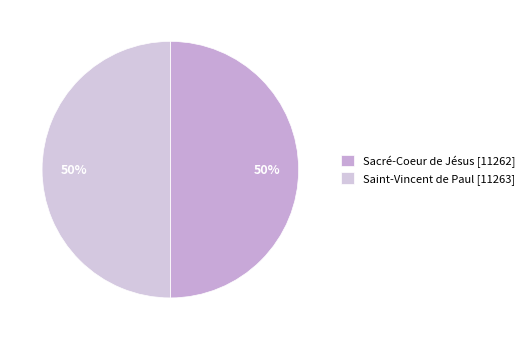

To the nearest percent, what is the combined percentage of Saint-Vincent de Paul and Sacré-Coeur de Jésus?

100%